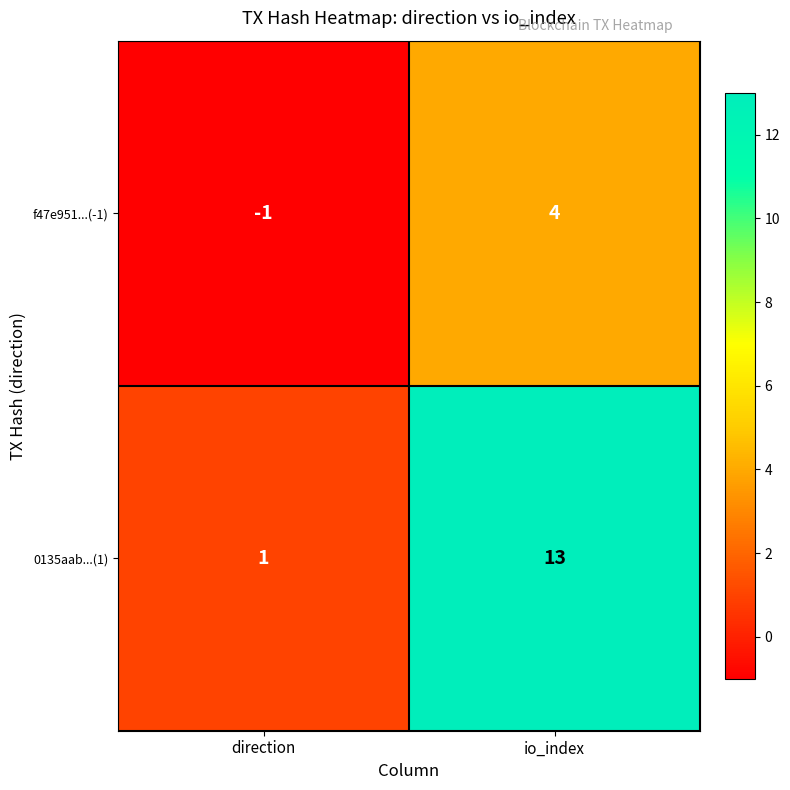

Which label corresponds to the largest value in the chart?

io_index